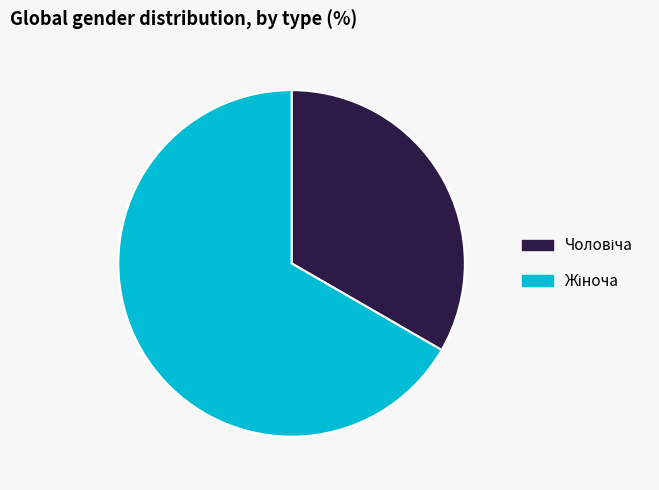

Does any single category account for the majority?

Yes